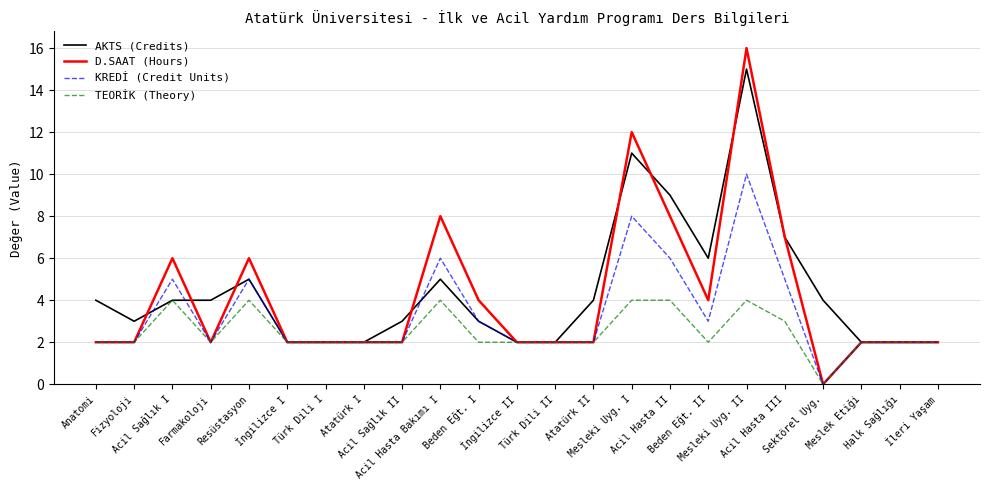

List the series in order of their peak value, highest first.

D.SAAT (Hours), AKTS (Credits), KREDİ (Credit Units), TEORİK (Theory)